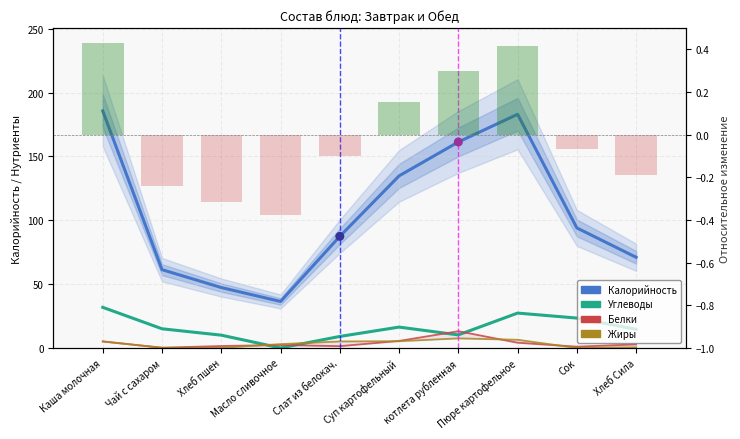

Which series has the widest spread of Y values?

Калорийность